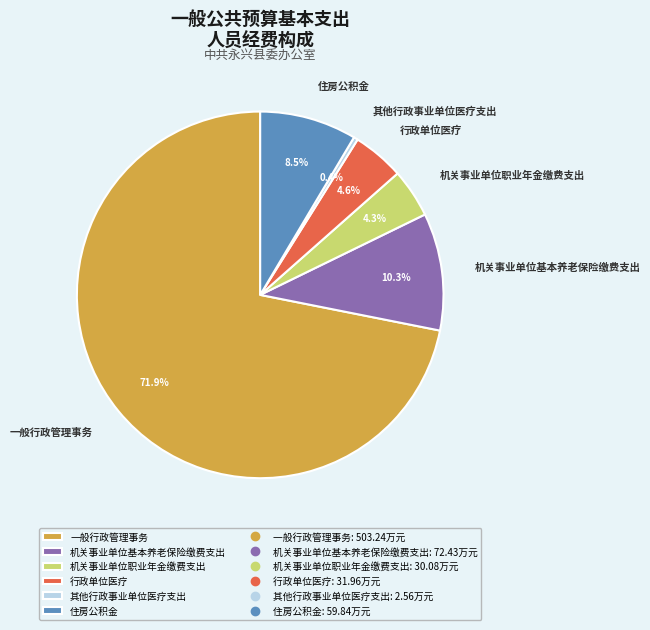

Approximately how many times larger is the value at 机关事业单位职业年金缴费支出 compared to 行政单位医疗?

0.9